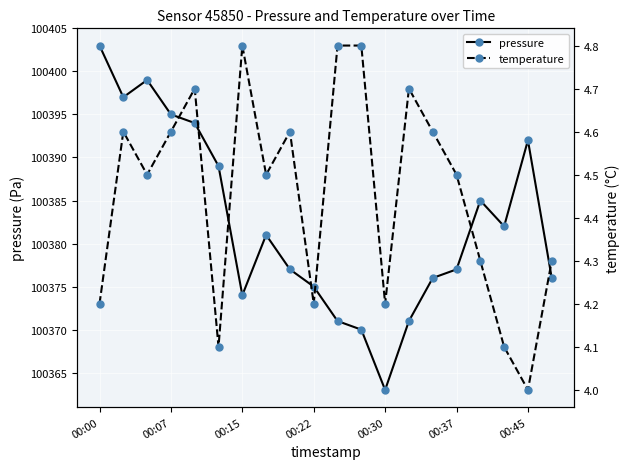

Reading left to right, list all the values displayed in this chart.

pressure: 100403.0	100397.0	100399.0	100395.0	100394.0	100389.0	100374.0	100381.0	100377.0	100375.0	100371.0	100370.0	100363.0	100371.0	100376.0	100377.0	100385.0	100382.0	100392.0	100376.0
temperature: 4.2	4.6	4.5	4.6	4.7	4.1	4.8	4.5	4.6	4.2	4.8	4.8	4.2	4.7	4.6	4.5	4.3	4.1	4.0	4.3